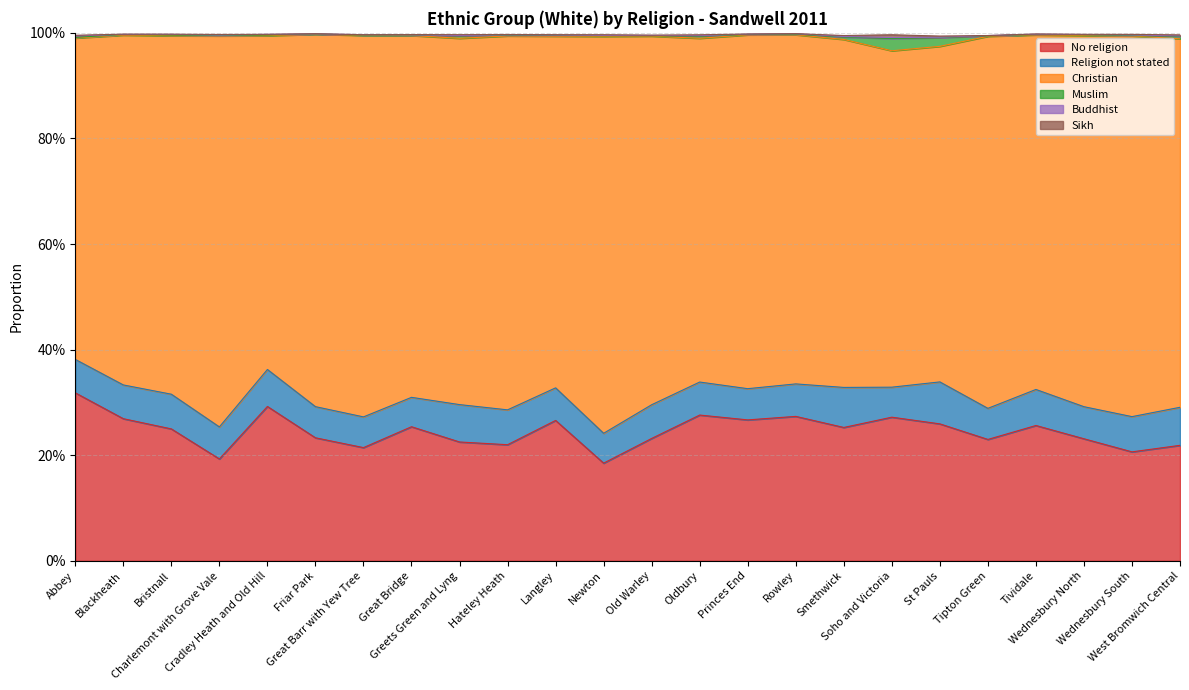

How many categories are shown in the chart?

24